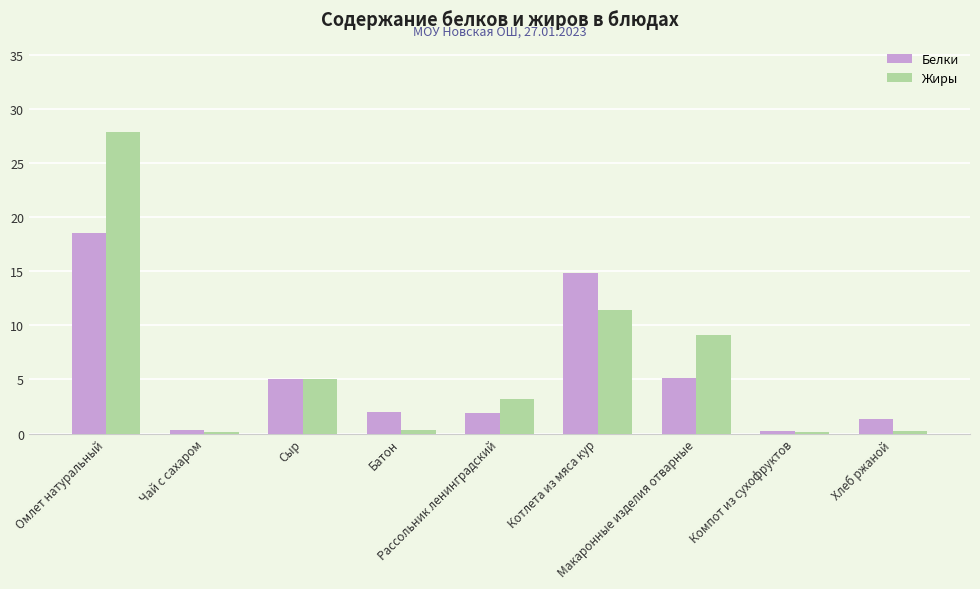

What is the sum of all Жиры values?

57.3